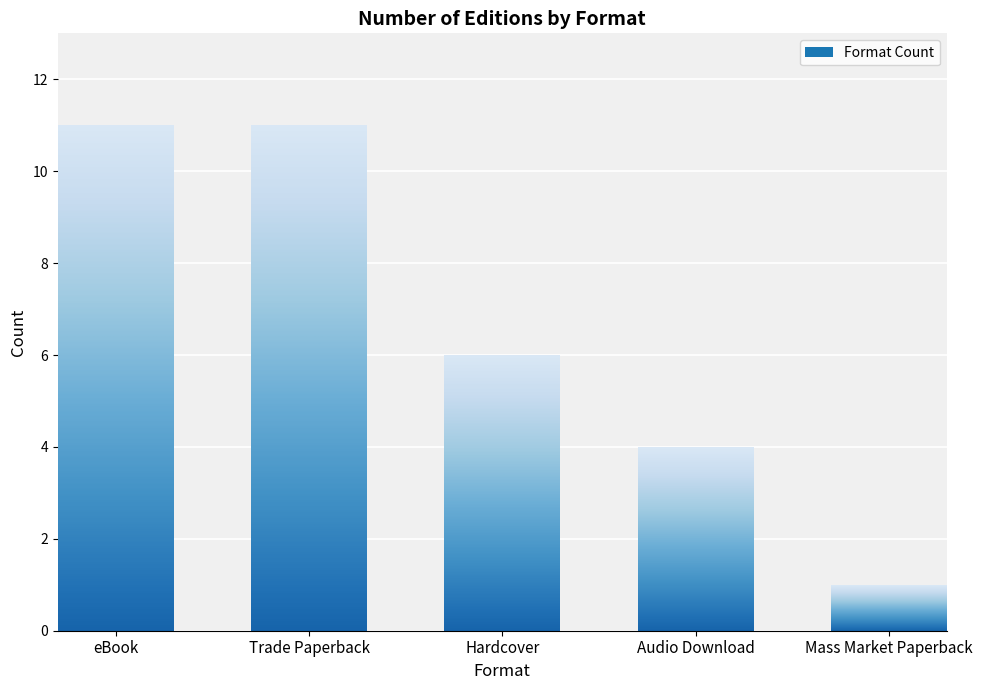

What is the sum of all values?

33